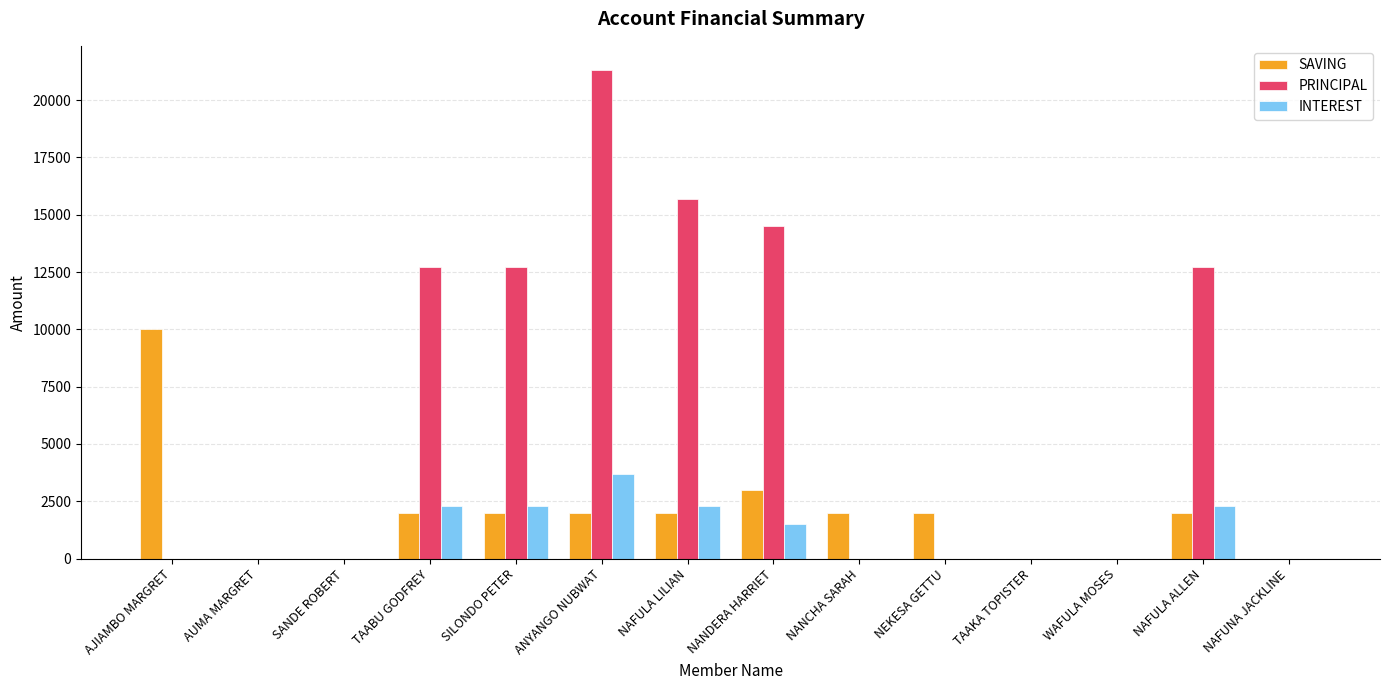

The INTEREST series shows 2300 at NAFULA ALLEN. True or false?

True